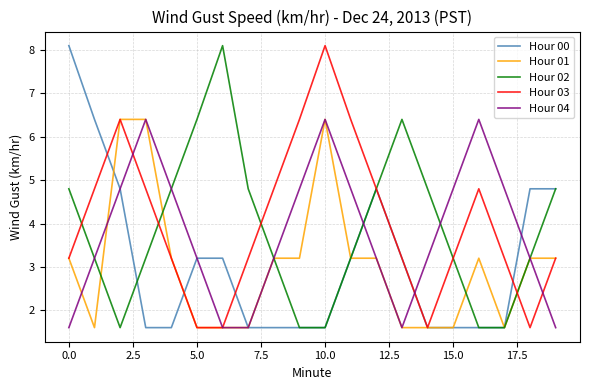

What is the minimum value shown in the chart?

1.6